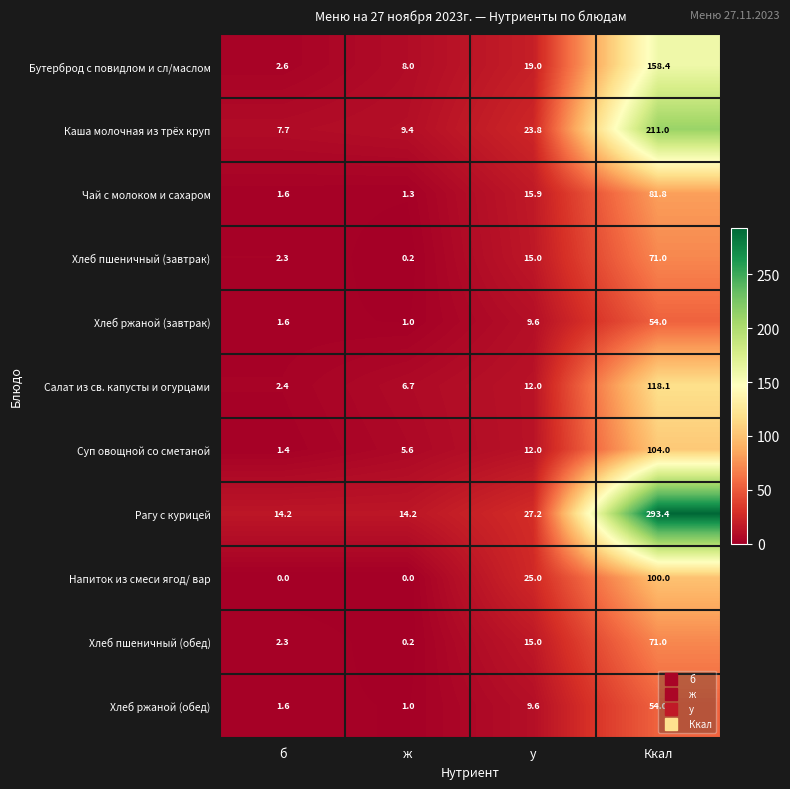

At which category is the sum across all series the highest?

Ккал